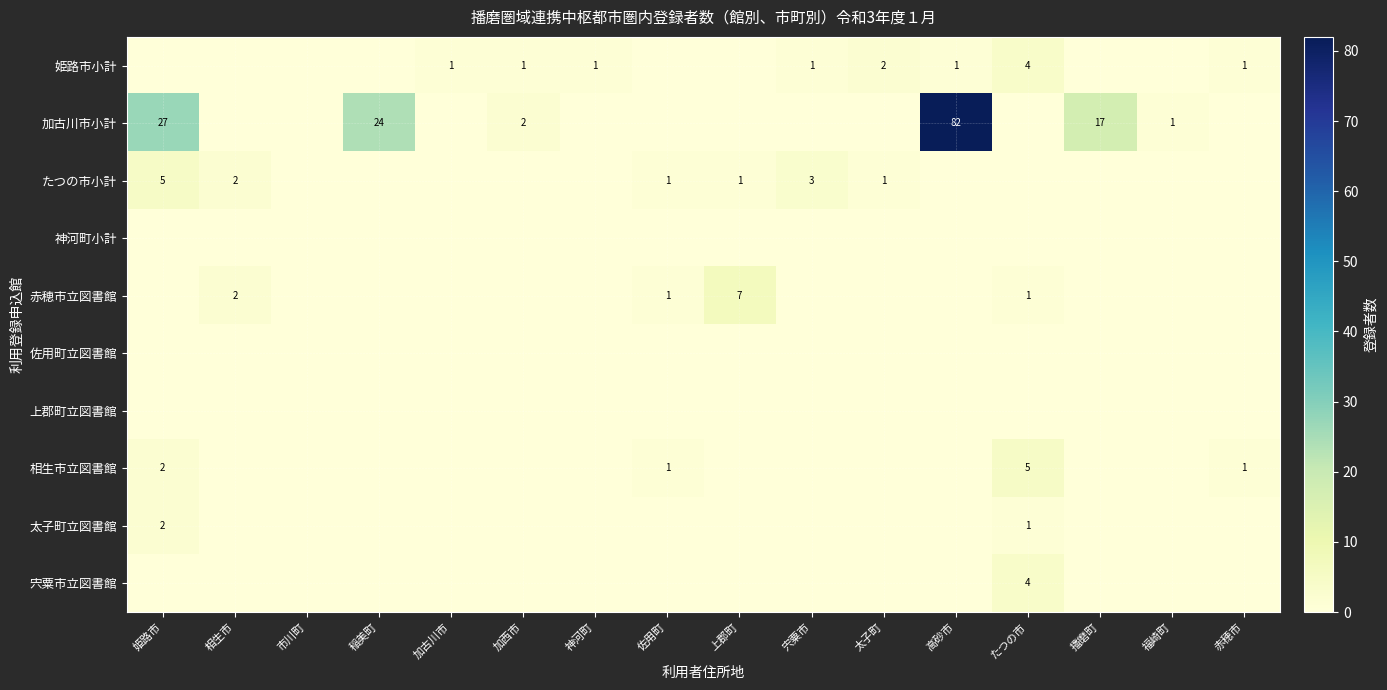

How many data points does each series have?

16